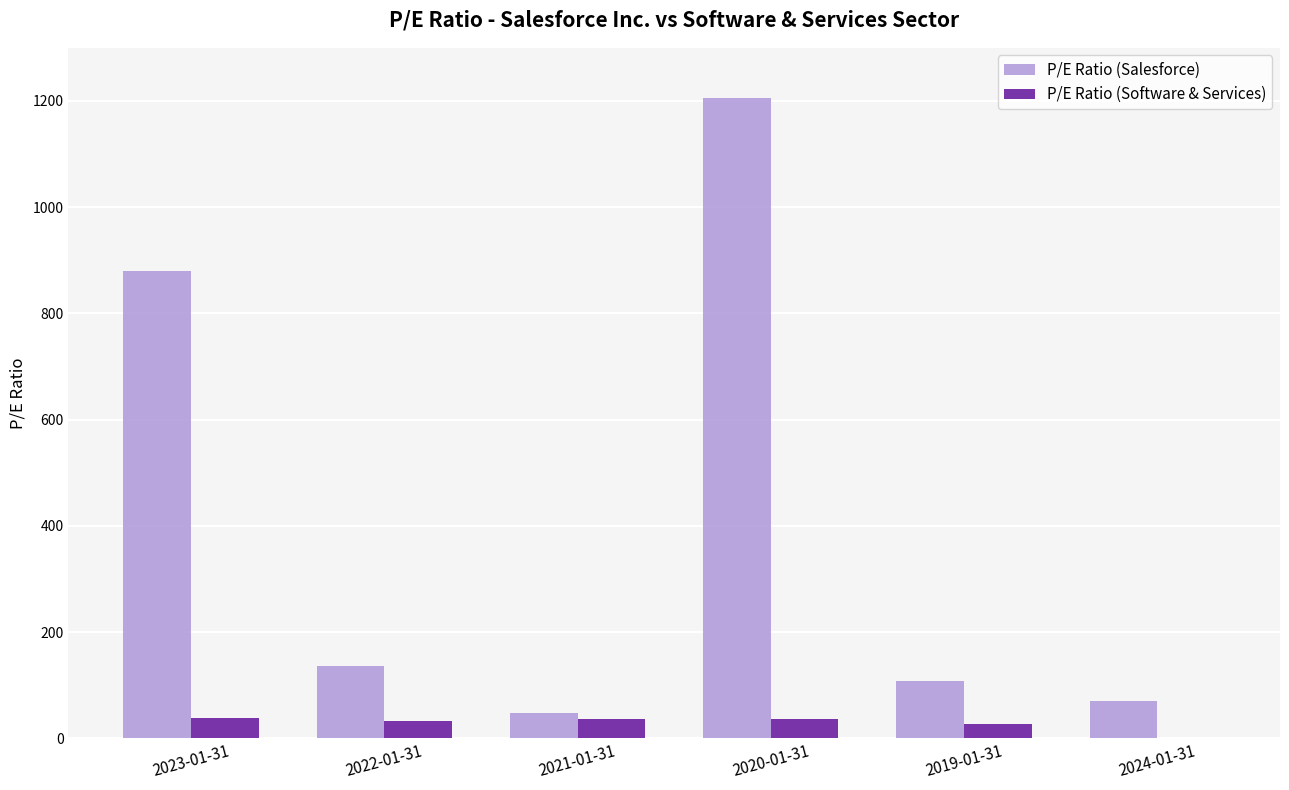

What are all the series names shown in the legend?

P/E Ratio (Salesforce), P/E Ratio (Software & Services)